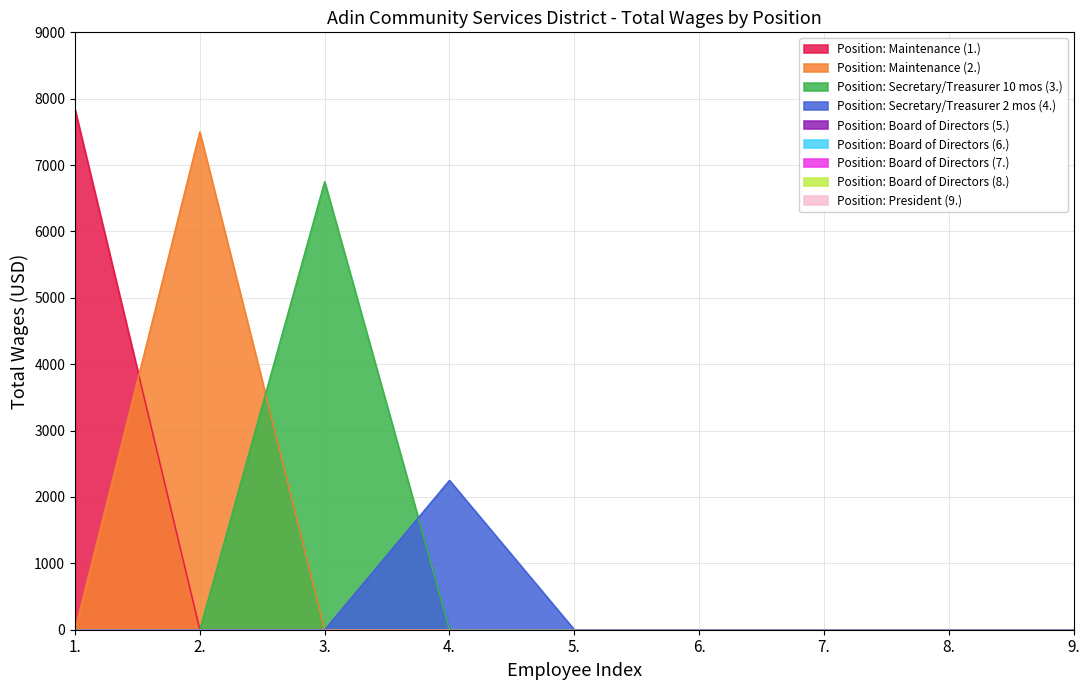

Which series has the largest range (max minus min)?

Maintenance (7840)